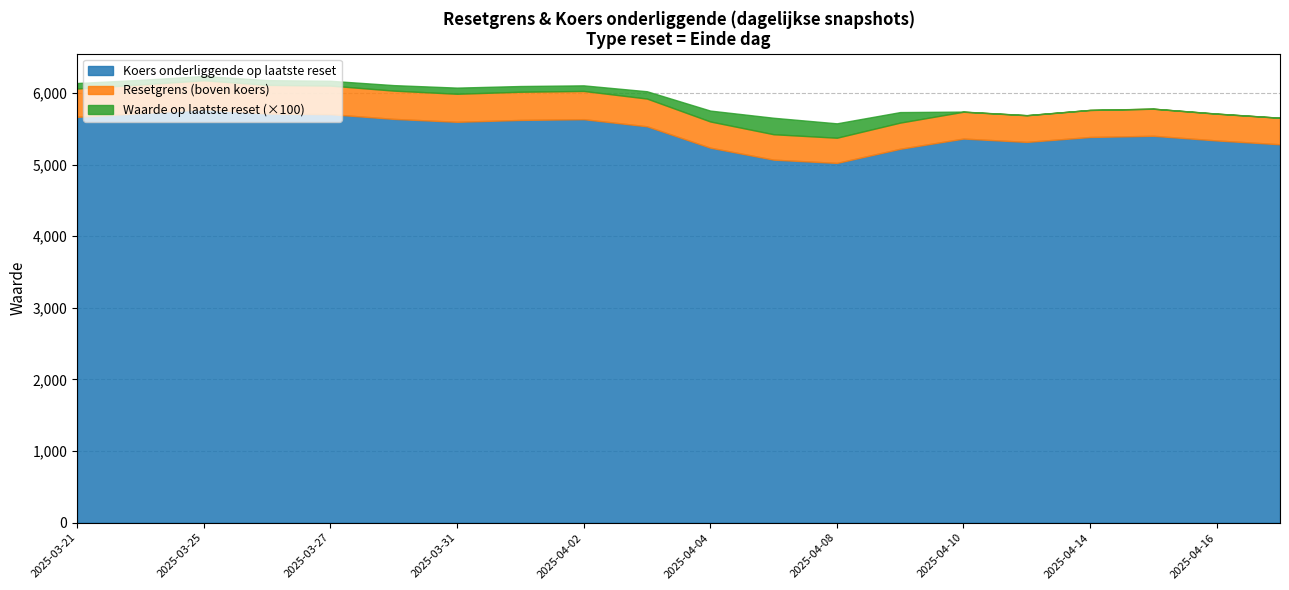

True or false: Koers onderliggende op laatste reset has a value of 9084.0 at 2025-04-04.

False